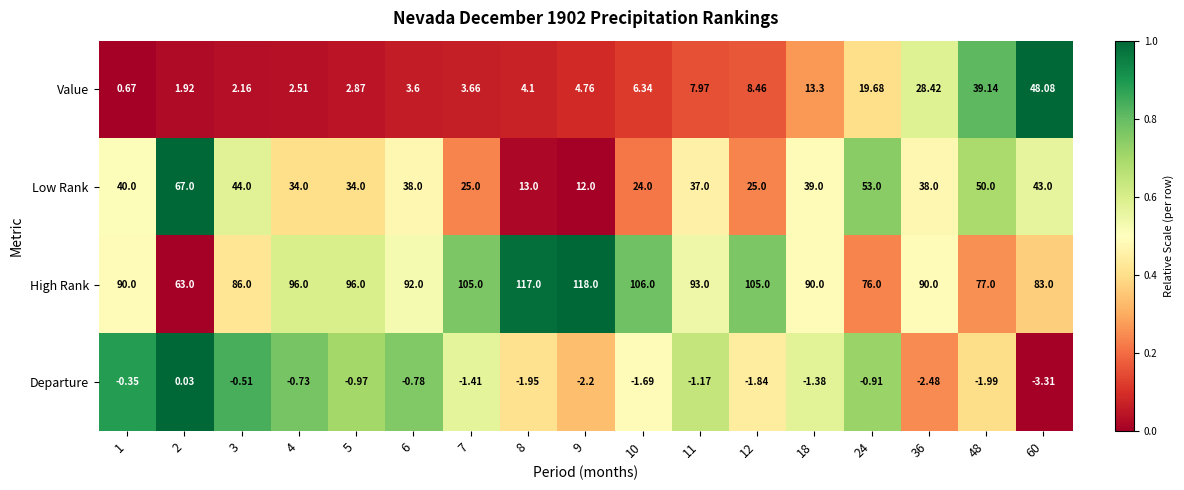

Is the value of Value at 24 greater than the value of High Rank at 2?

No